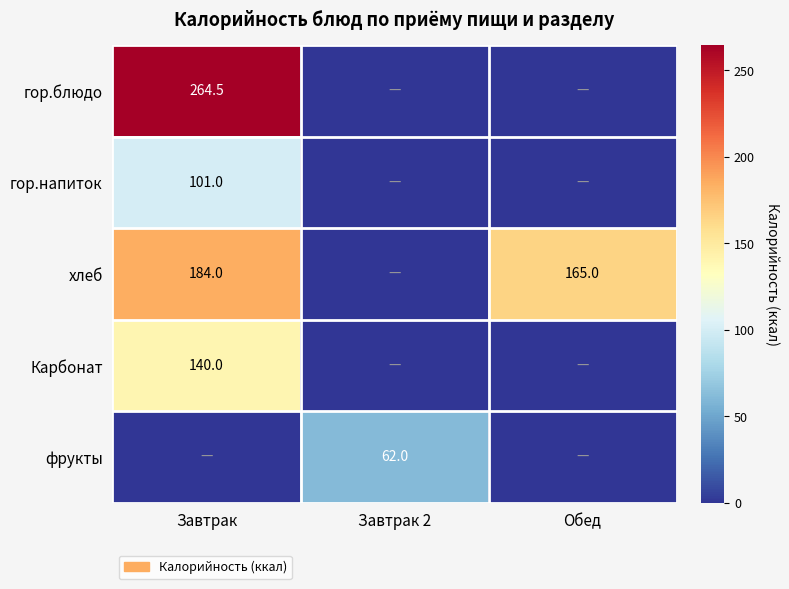

Is it true that гор.блюдо equals 264.5 at Завтрак?

True